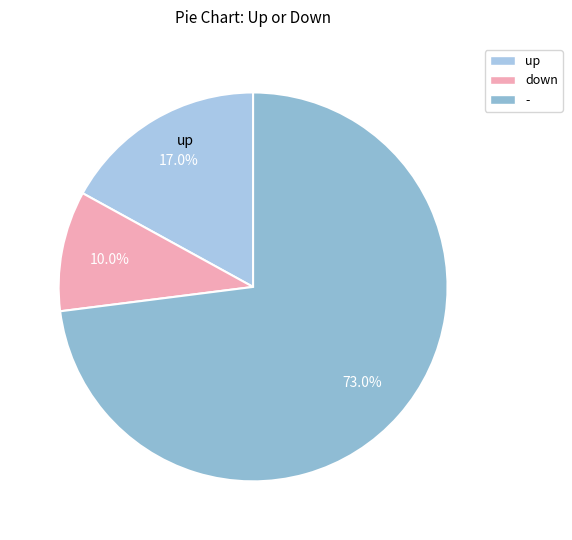

What percentage is the up slice, to the nearest percent?

17%